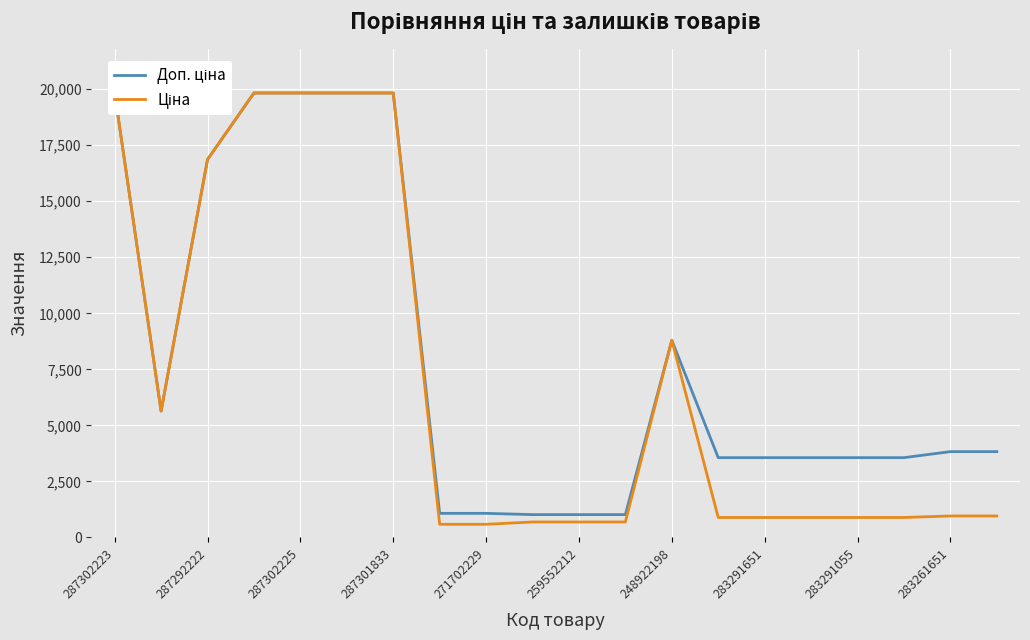

Between 15 and 10, which is larger?

15